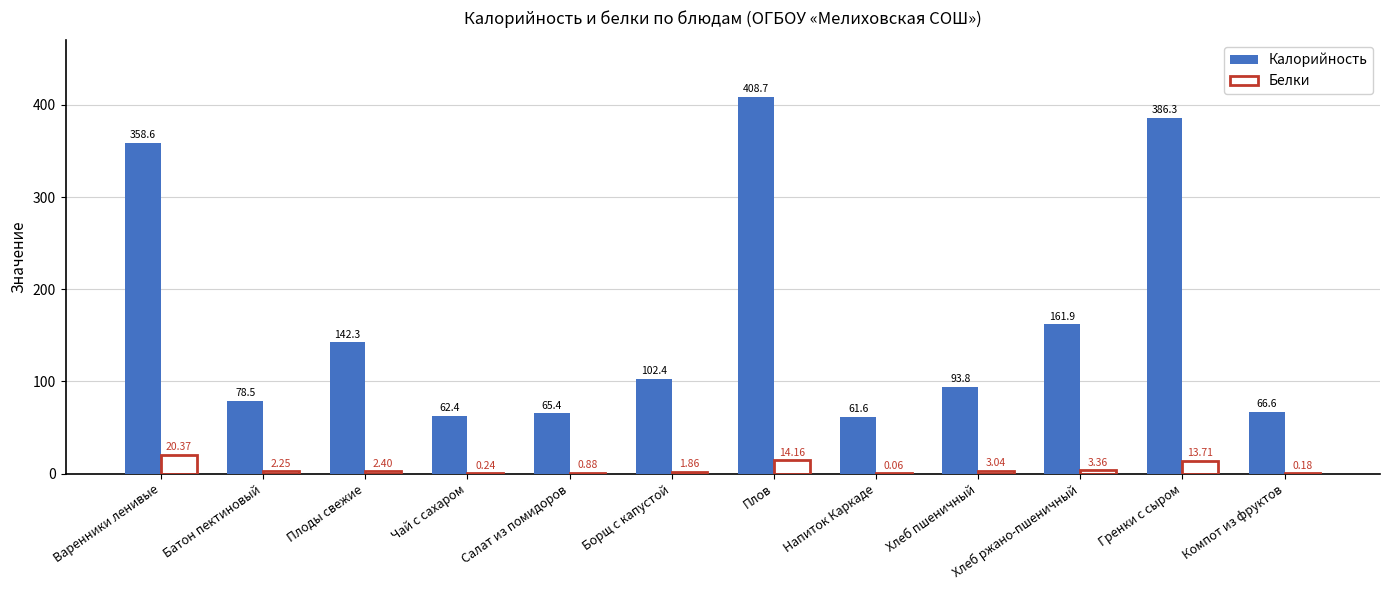

Where is Калорийность nearest to the value 235?

Хлеб ржано-пшеничный